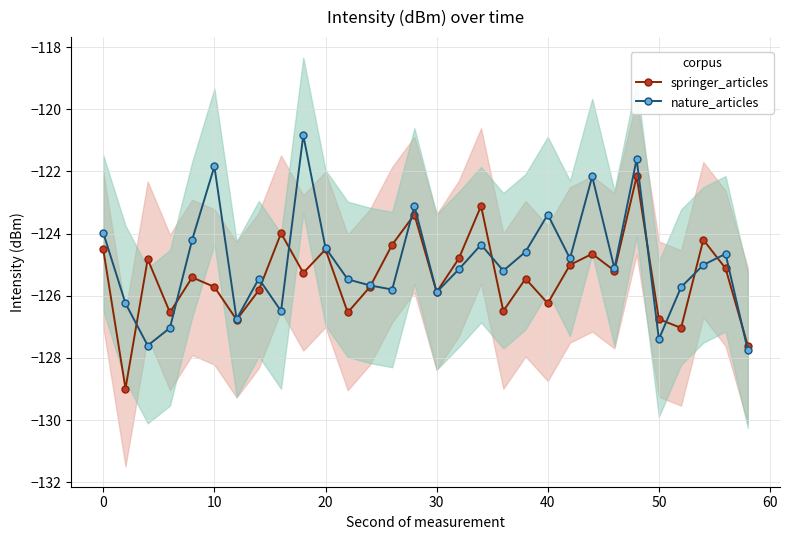

What is the sum of all nature_articles values?

-3747.7